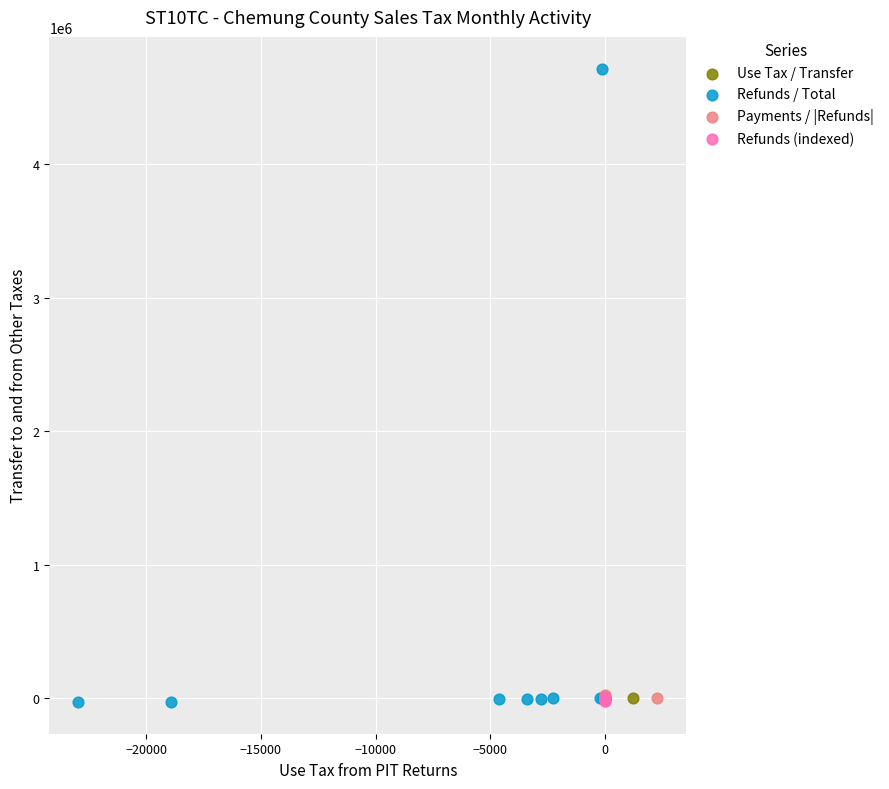

Which series has the widest spread of Y values?

Refunds / Total